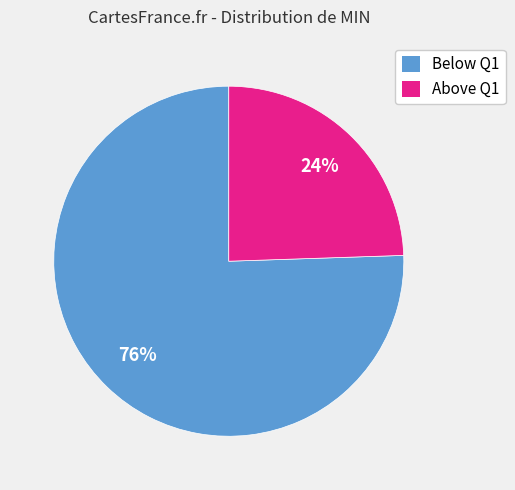

How many slices are in this pie chart?

2